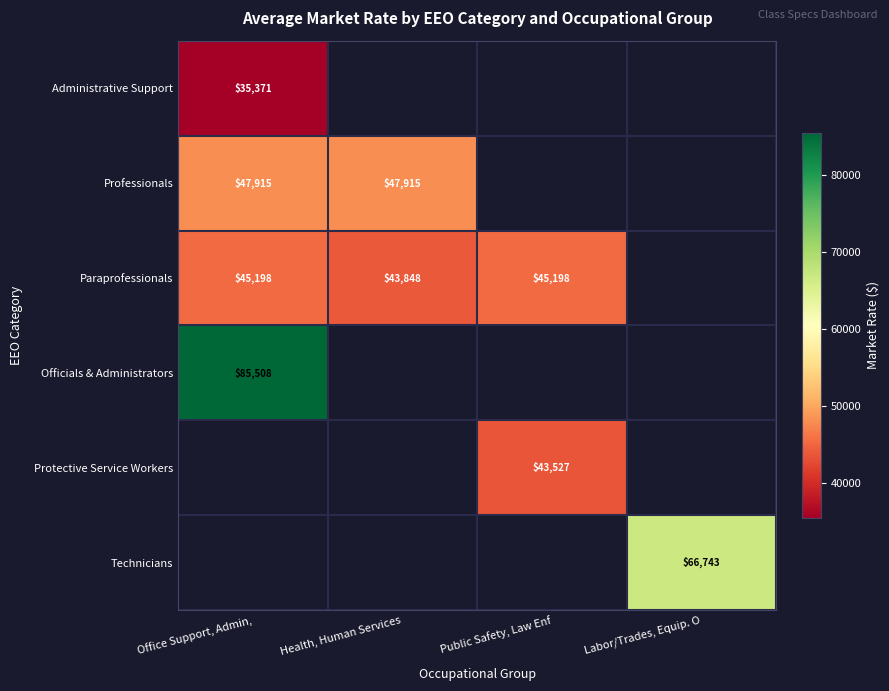

What is the greatest value displayed?

85508.0